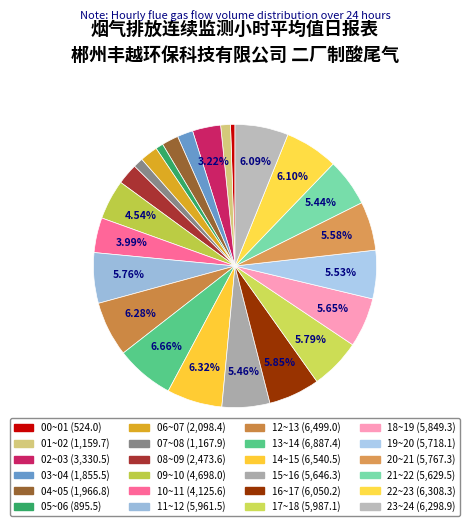

Combined, do 16~17 and 22~23 account for over 50%?

No